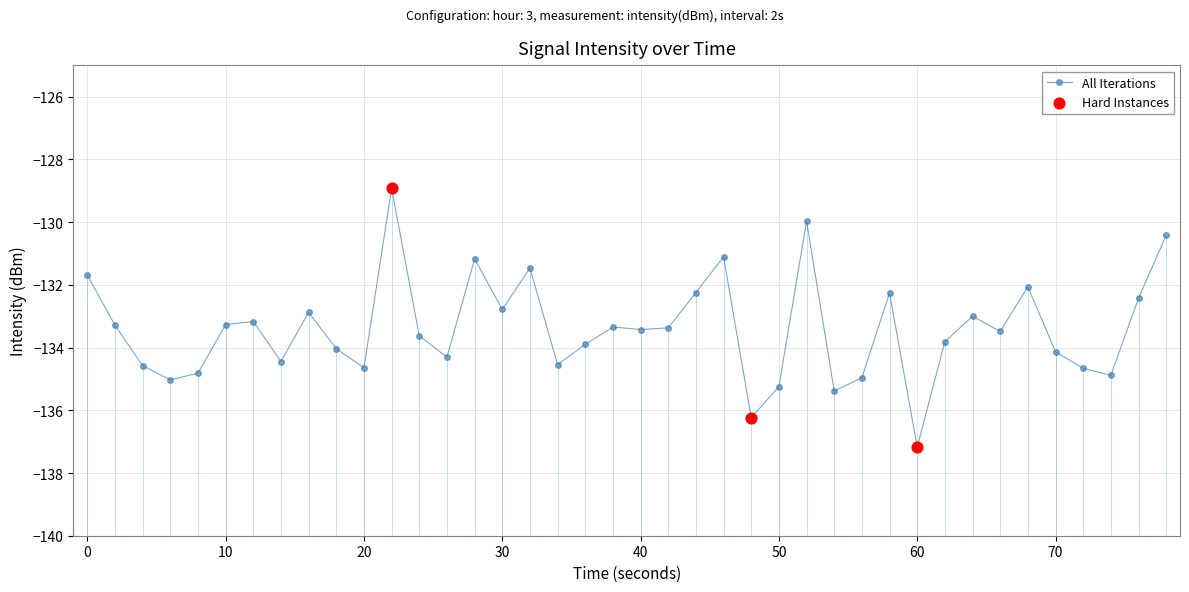

What is the minimum value for All Iterations?

-137.2